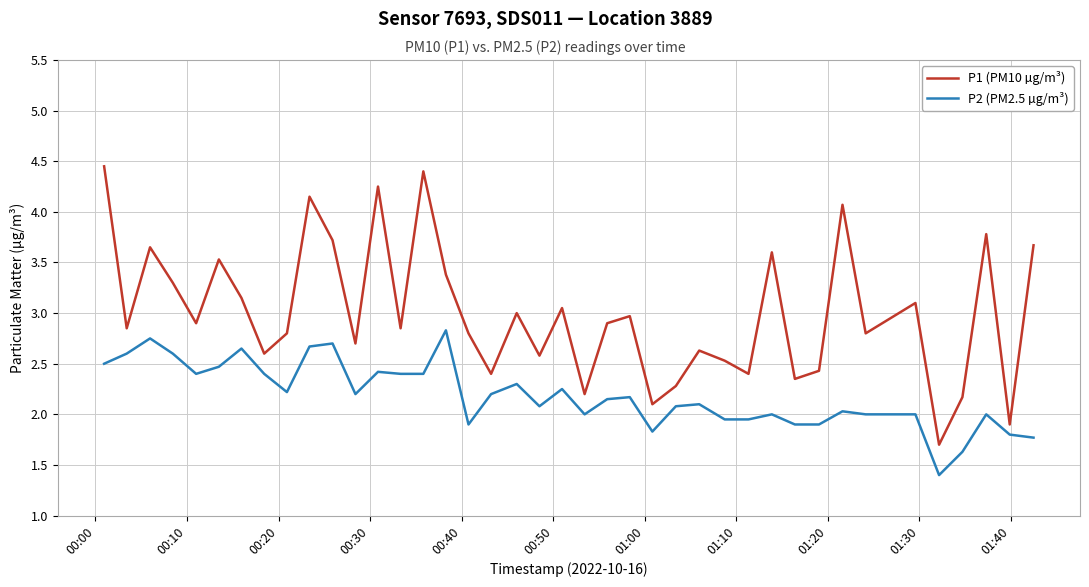

List the series in order of their peak value, highest first.

P1 (PM10 µg/m³), P2 (PM2.5 µg/m³)